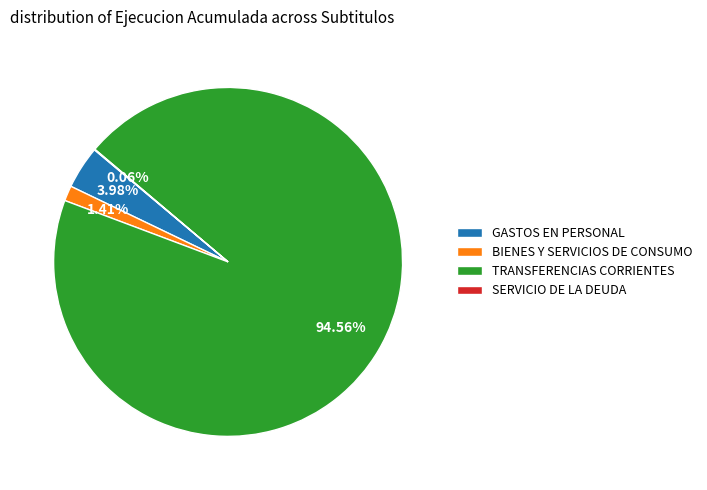

Approximately how many times larger is the value at TRANSFERENCIAS CORRIENTES compared to BIENES Y SERVICIOS DE CONSUMO?

67.1